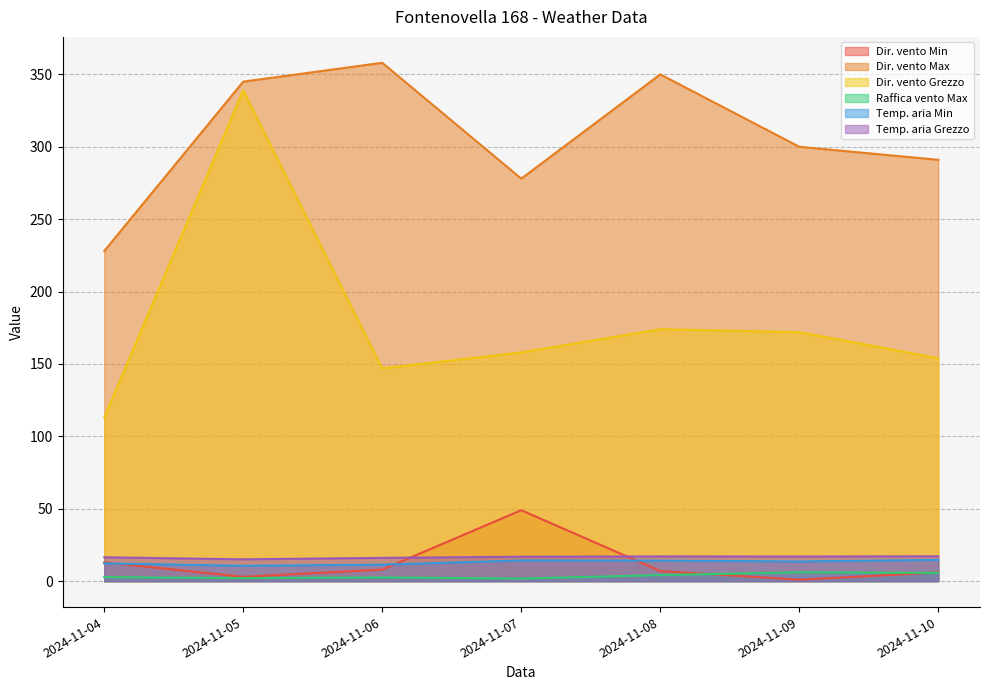

What are all the series names shown in the legend?

Dir. vento Min, Dir. vento Max, Dir. vento Grezzo, Raffica vento Max, Temp. aria Min, Temp. aria Grezzo